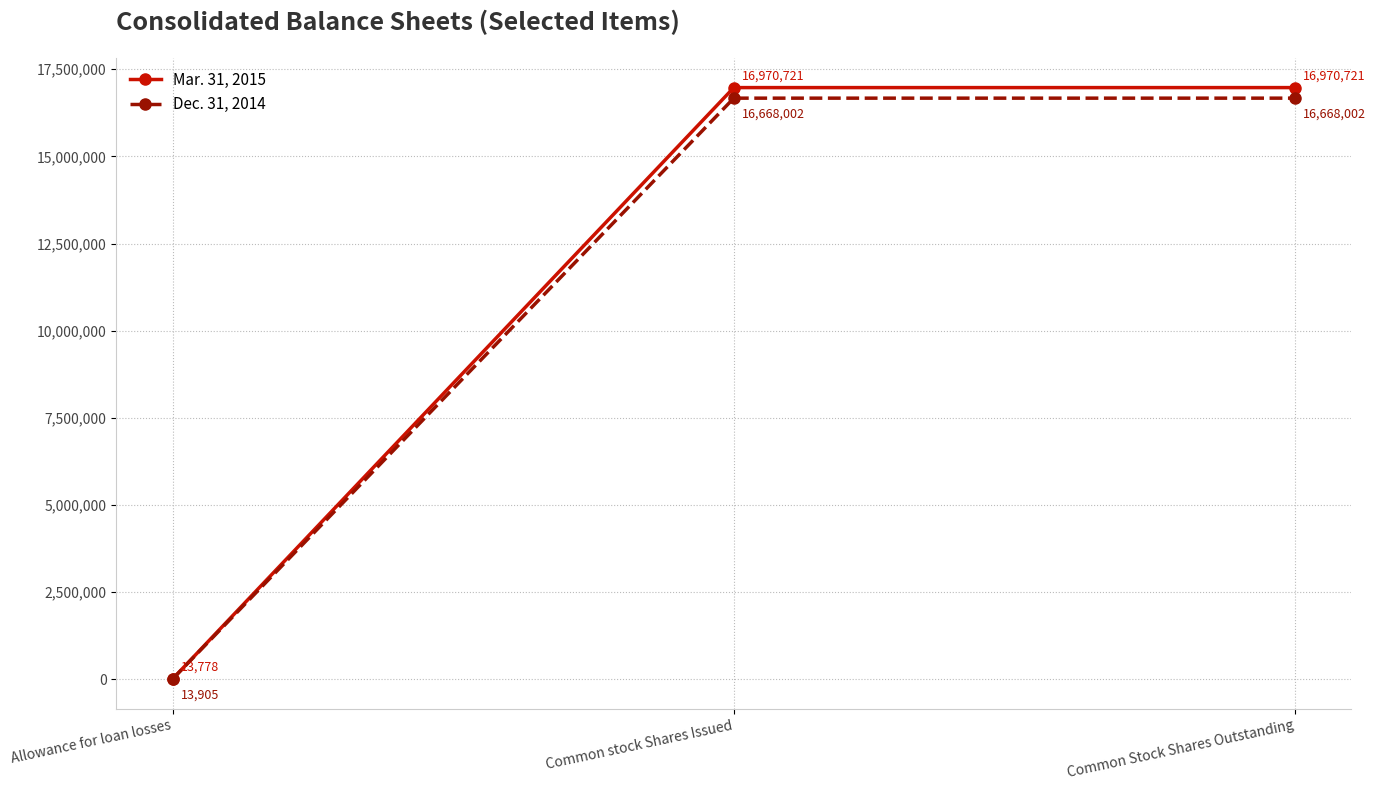

At how many categories does at least one series exceed 5715332?

2